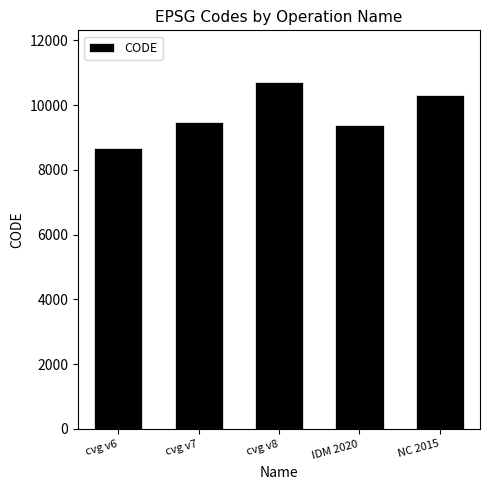

Between IDM 2020 and NC 2015, which is larger?

NC 2015